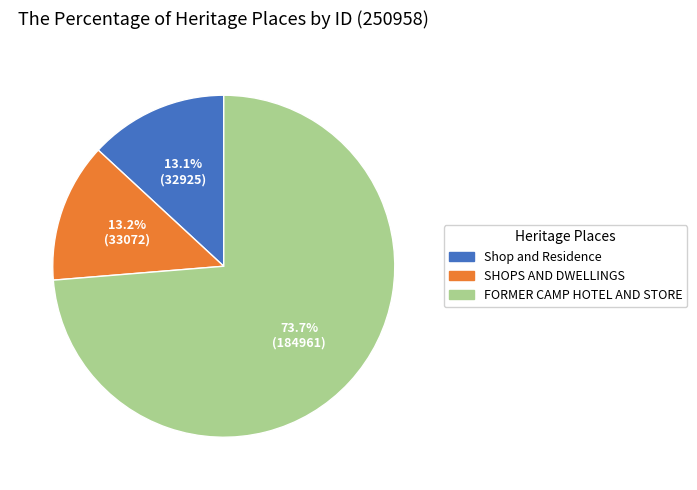

Between SHOPS AND DWELLINGS and FORMER CAMP HOTEL AND STORE, which is larger?

FORMER CAMP HOTEL AND STORE